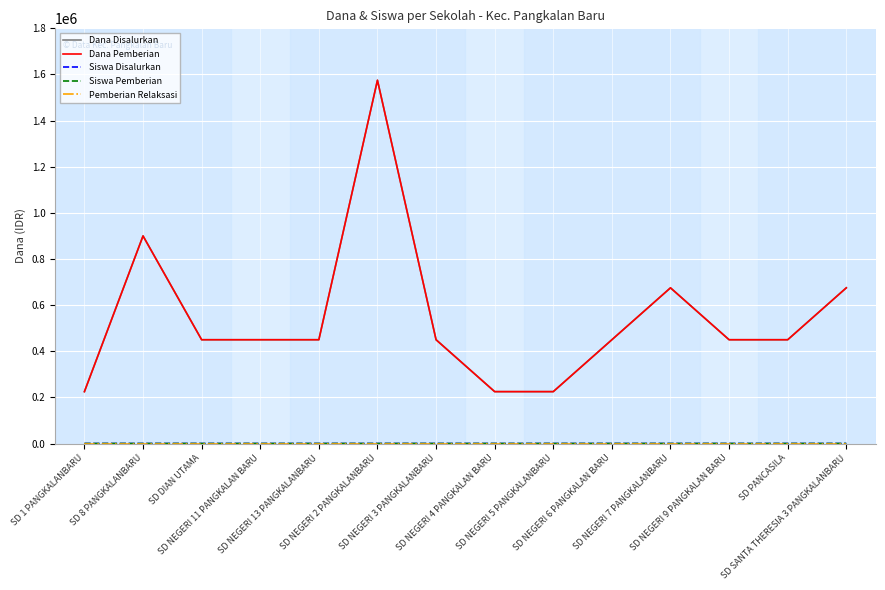

Does the chart display data point markers on the line(s)?

No